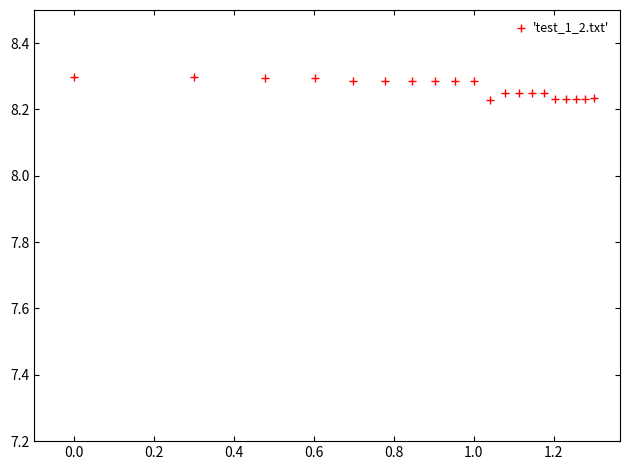

What is the range of X values (max minus min)?

1.3